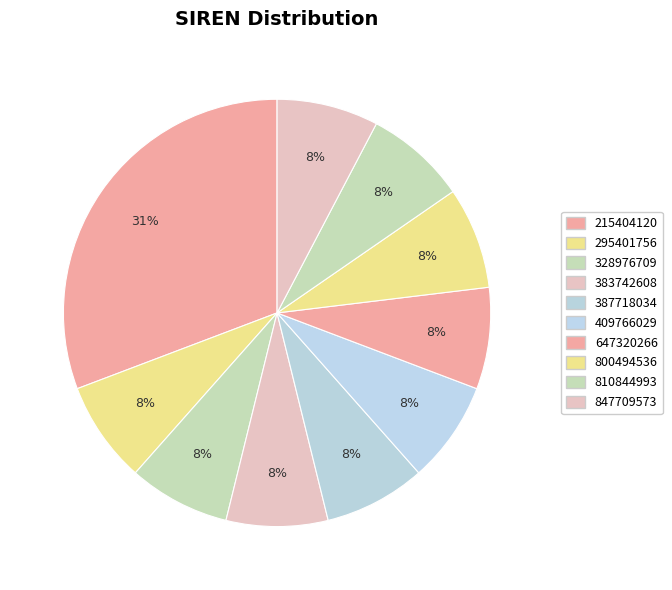

To the nearest percent, what portion does 800494536 represent?

8%